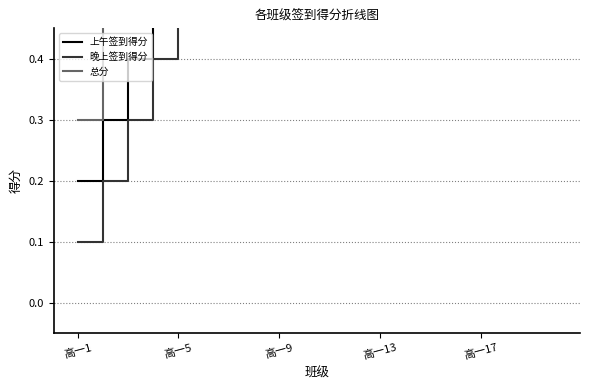

True or false: 晚上签到得分 and 上午签到得分 intersect in this chart.

False